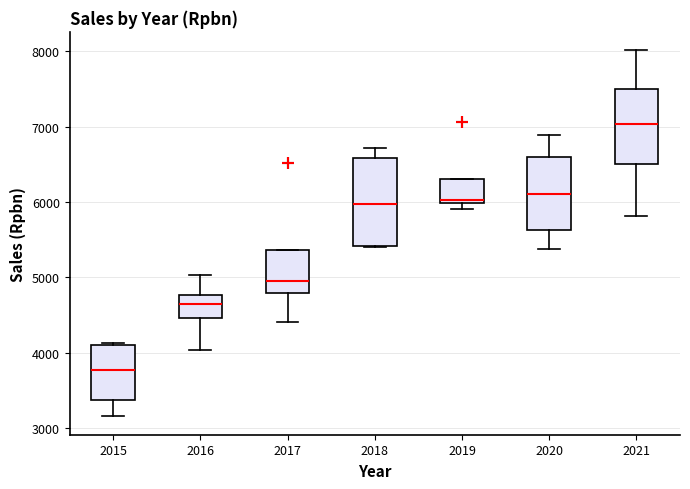

Comparing the boxes themselves (not the whiskers), which one is the tallest?

2018